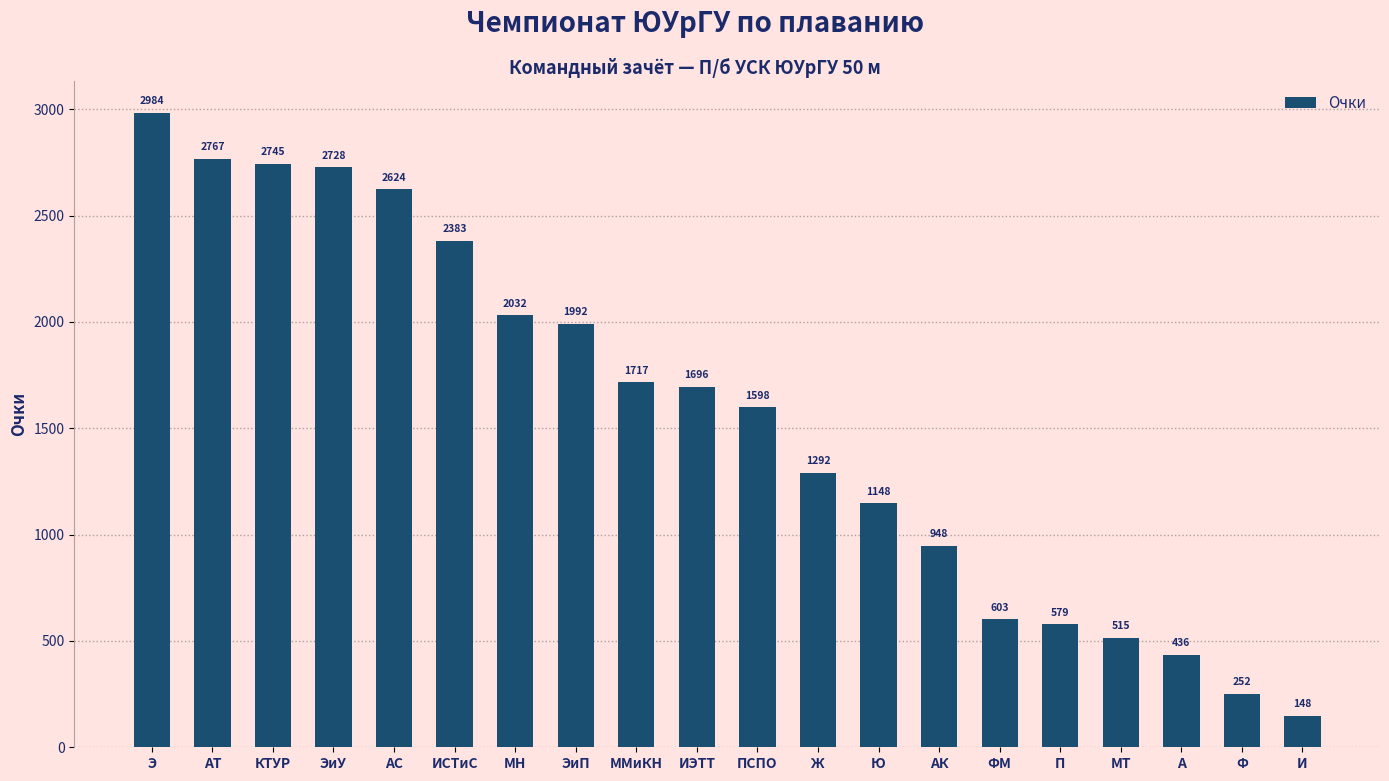

How many distinct data groups are displayed?

1